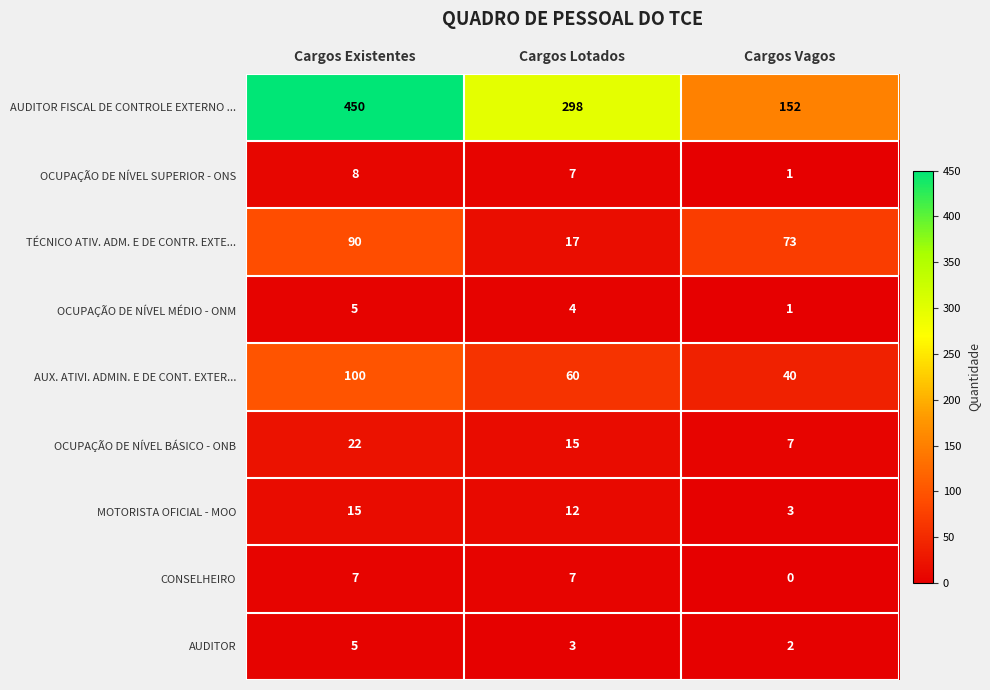

Which label corresponds to the smallest value in the chart?

Cargos Vagos